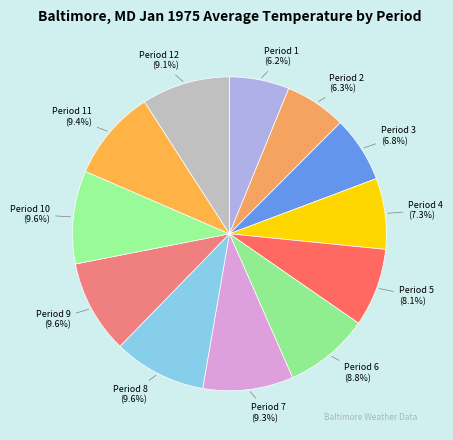

Is there any slice that represents more than half of the pie?

No